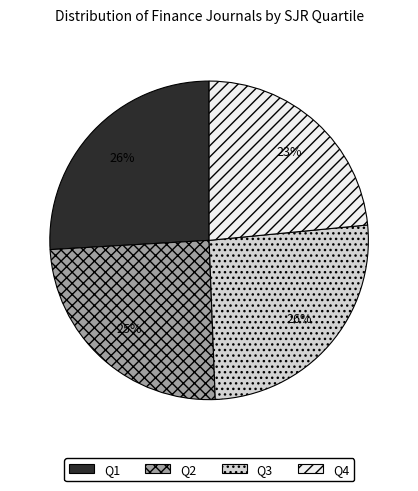

To the nearest percent, what percentage of the pie is Q4?

23%